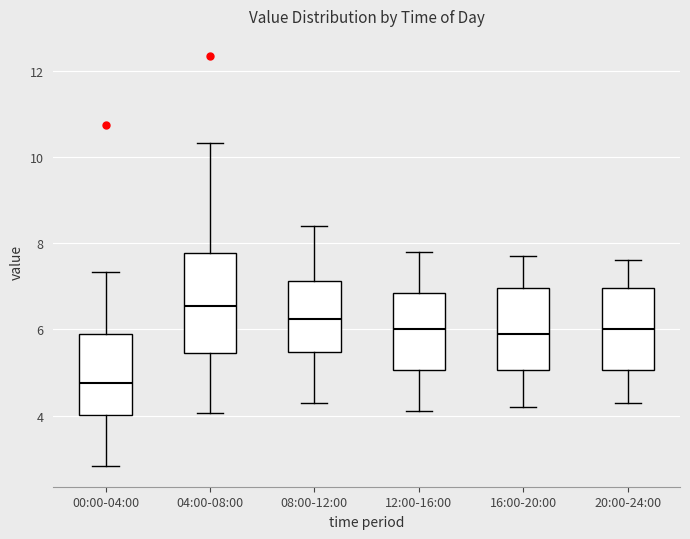

Which box is the tallest, from its lower edge to its upper edge?

04:00-08:00